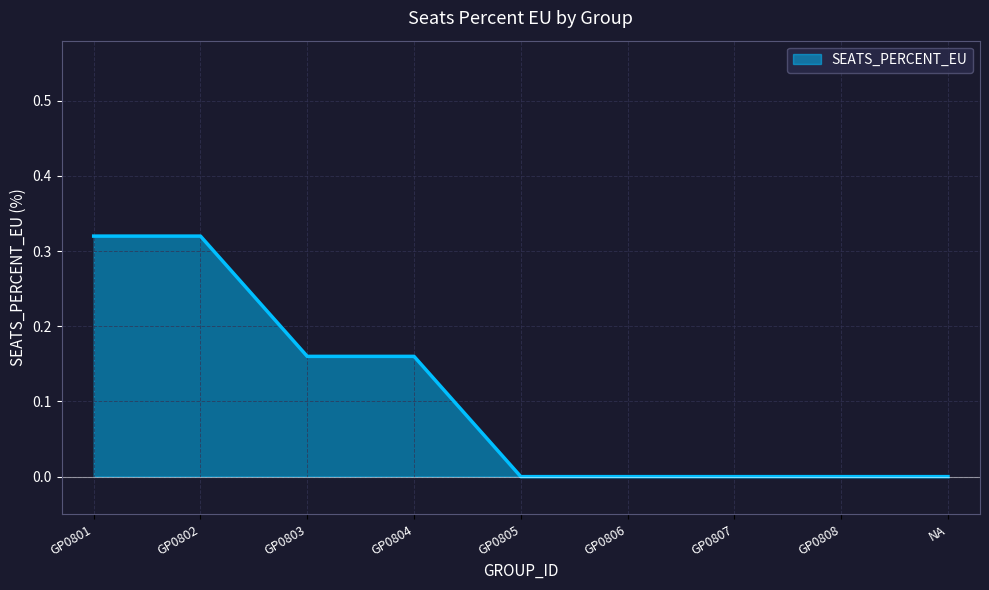

What is the change in value from GP0802 to GP0806?

-0.3